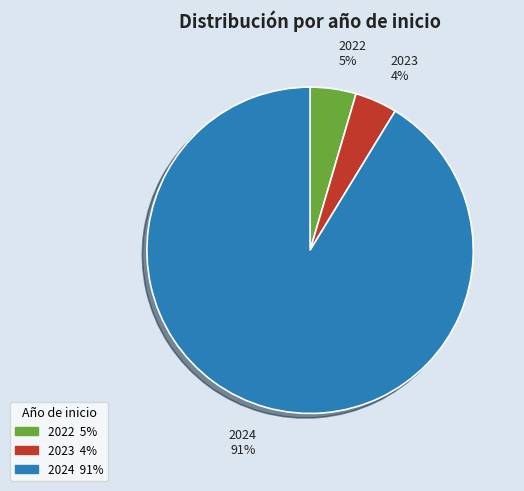

Is it true that 2022 is 5% of the pie?

True